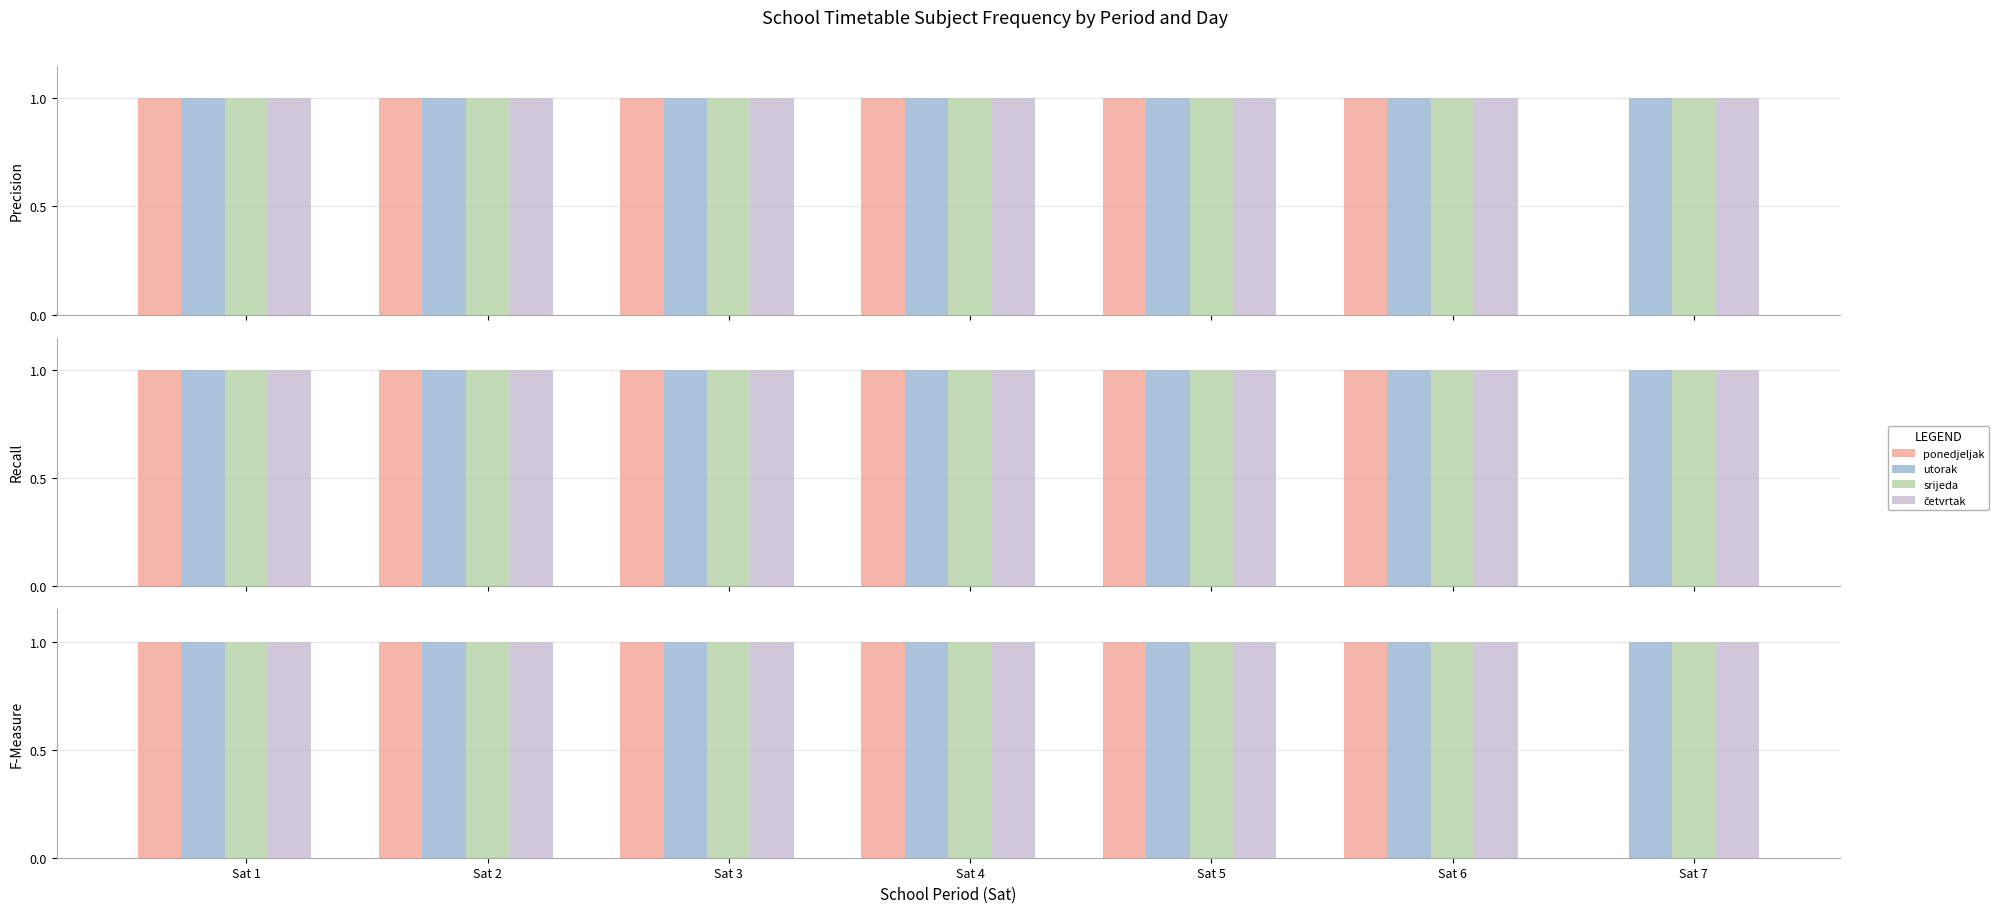

Does the chart contain stacked bars?

No